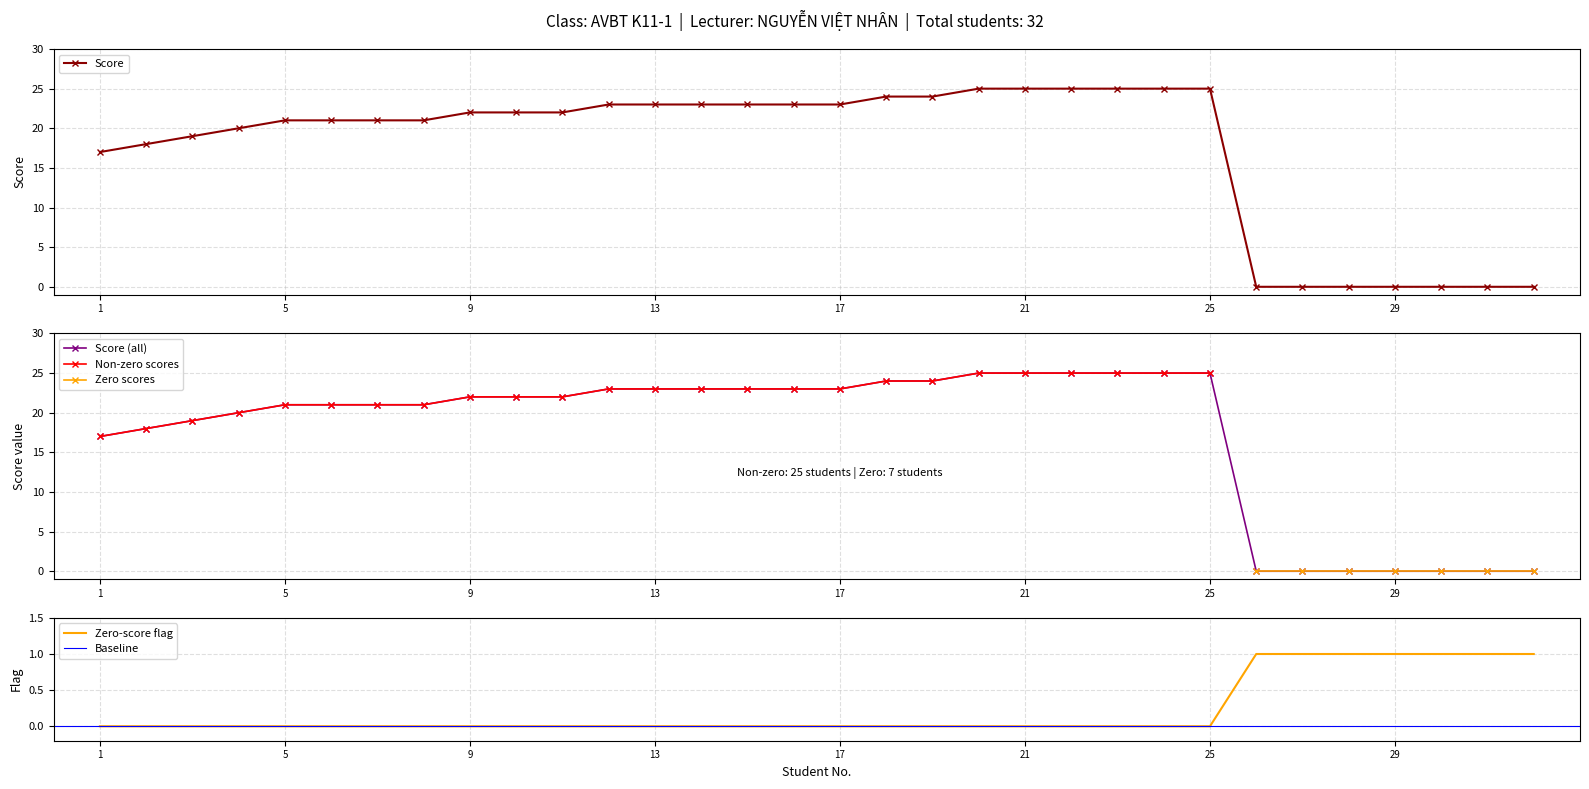

Is this an area chart (filled region under the line)?

No